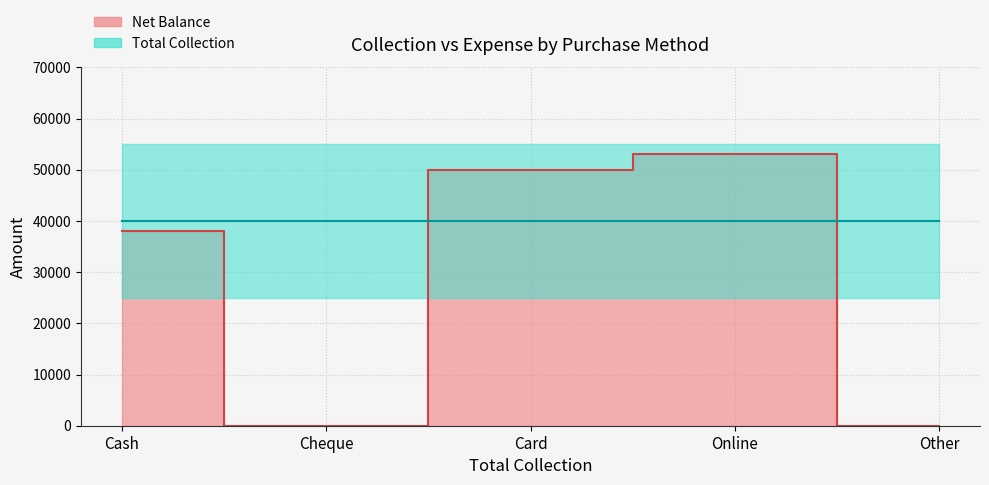

What is the difference between the values at Other and Cash?

38001